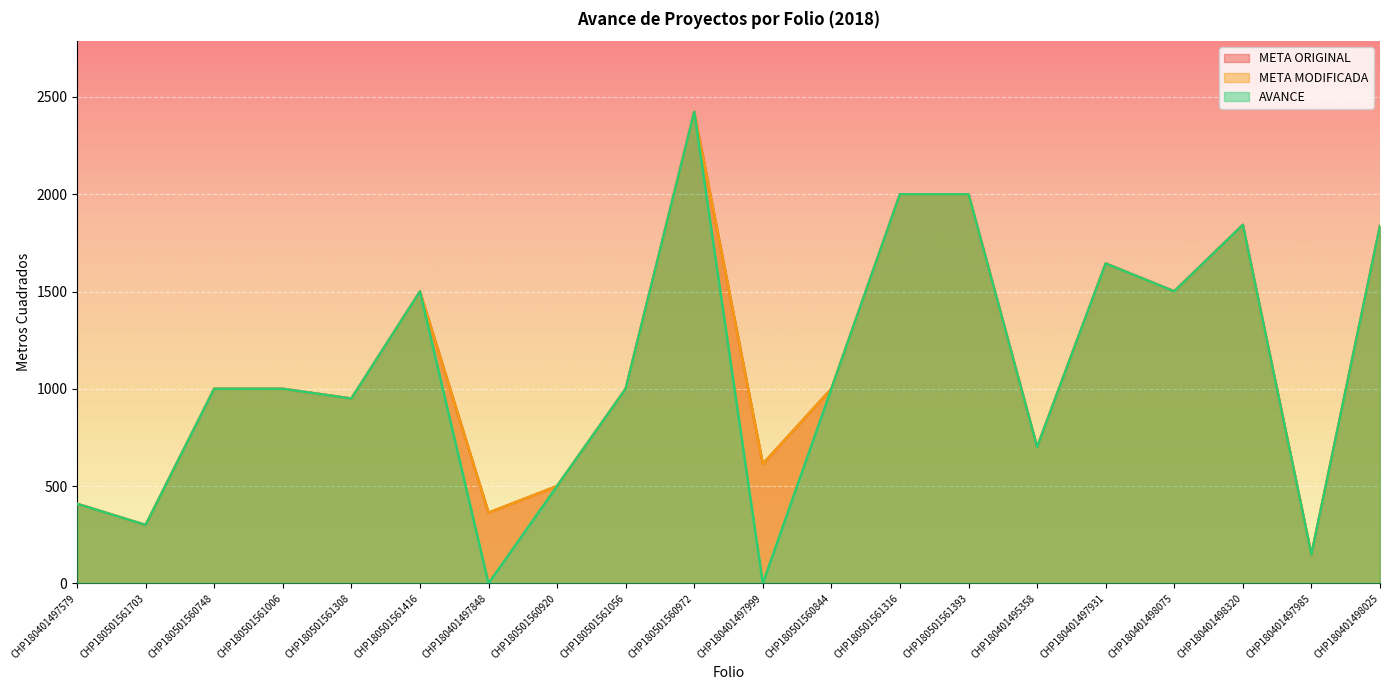

Where is the first local minimum for AVANCE?

CHP180501561703